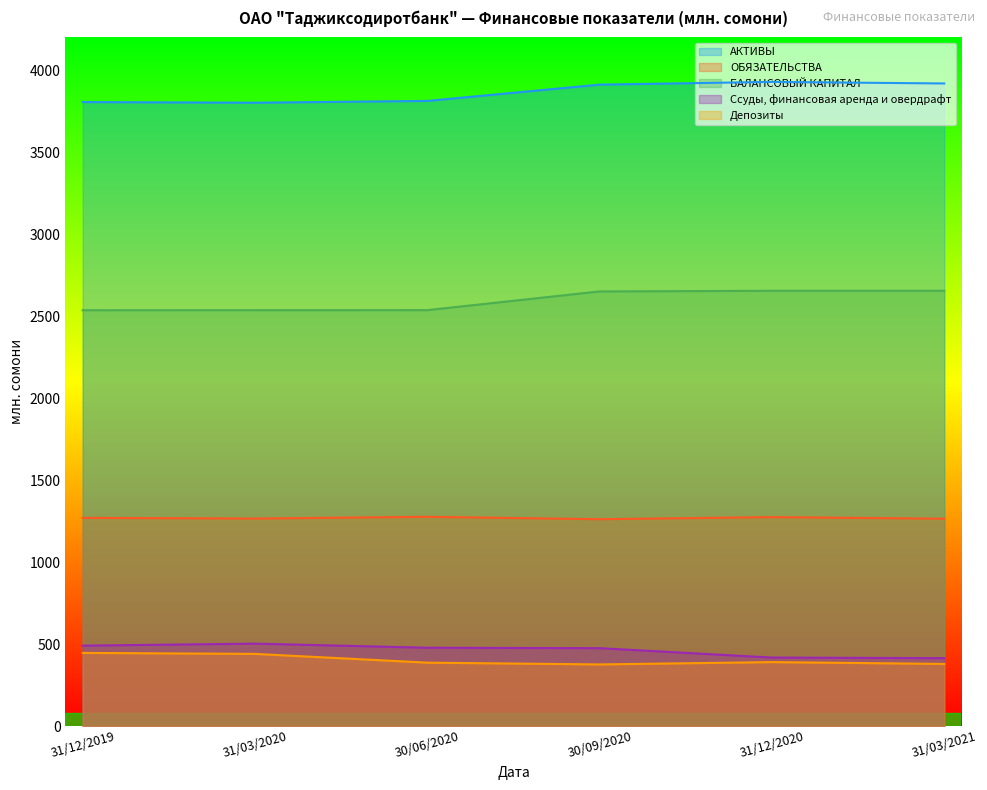

Which series changed the most between 31/12/2019 and 31/03/2020?

Ссуды, финансовая аренда и овердрафт